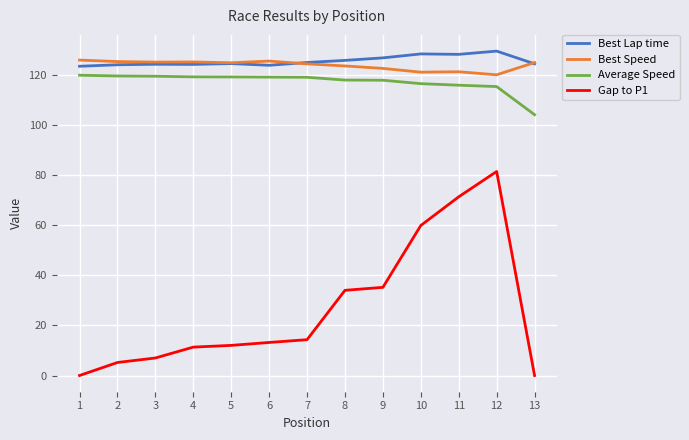

What is the total value across all series at 10?

425.4